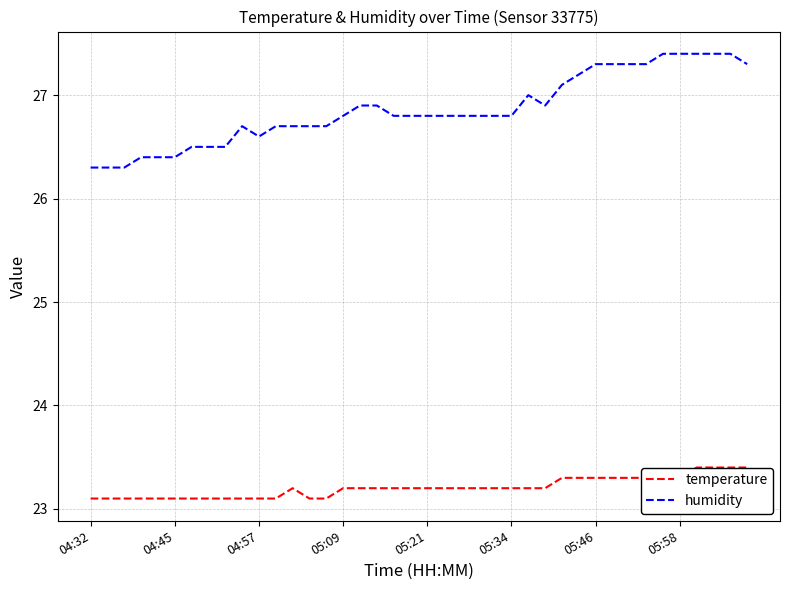

What is the maximum value shown in the chart?

27.4